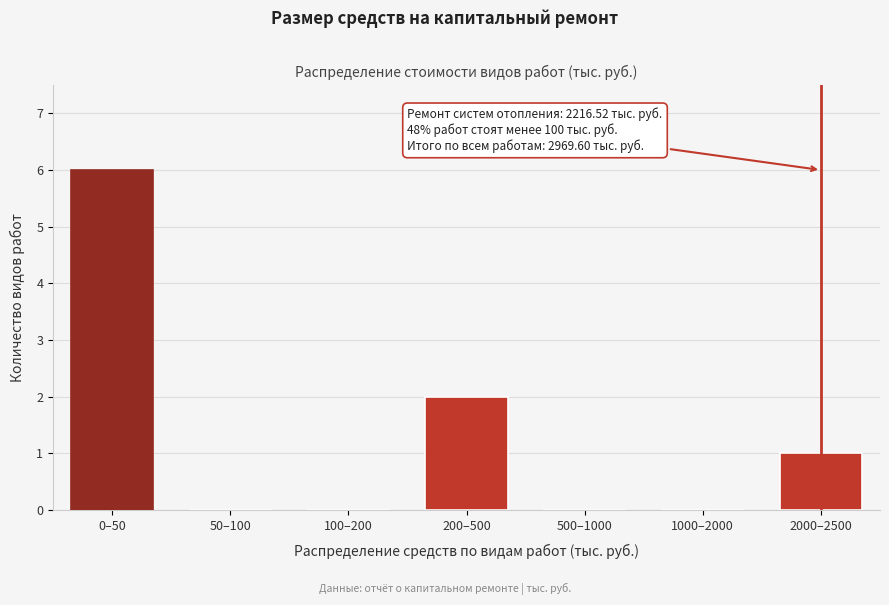

Reading right to left, transcribe all the data shown in this chart.

2000–2500=1	1000–2000=0	500–1000=0	200–500=2	100–200=0	50–100=0	0–50=6